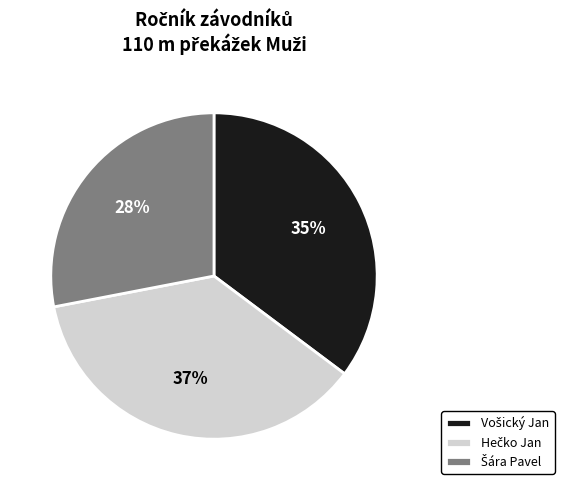

Does any single category account for the majority?

No